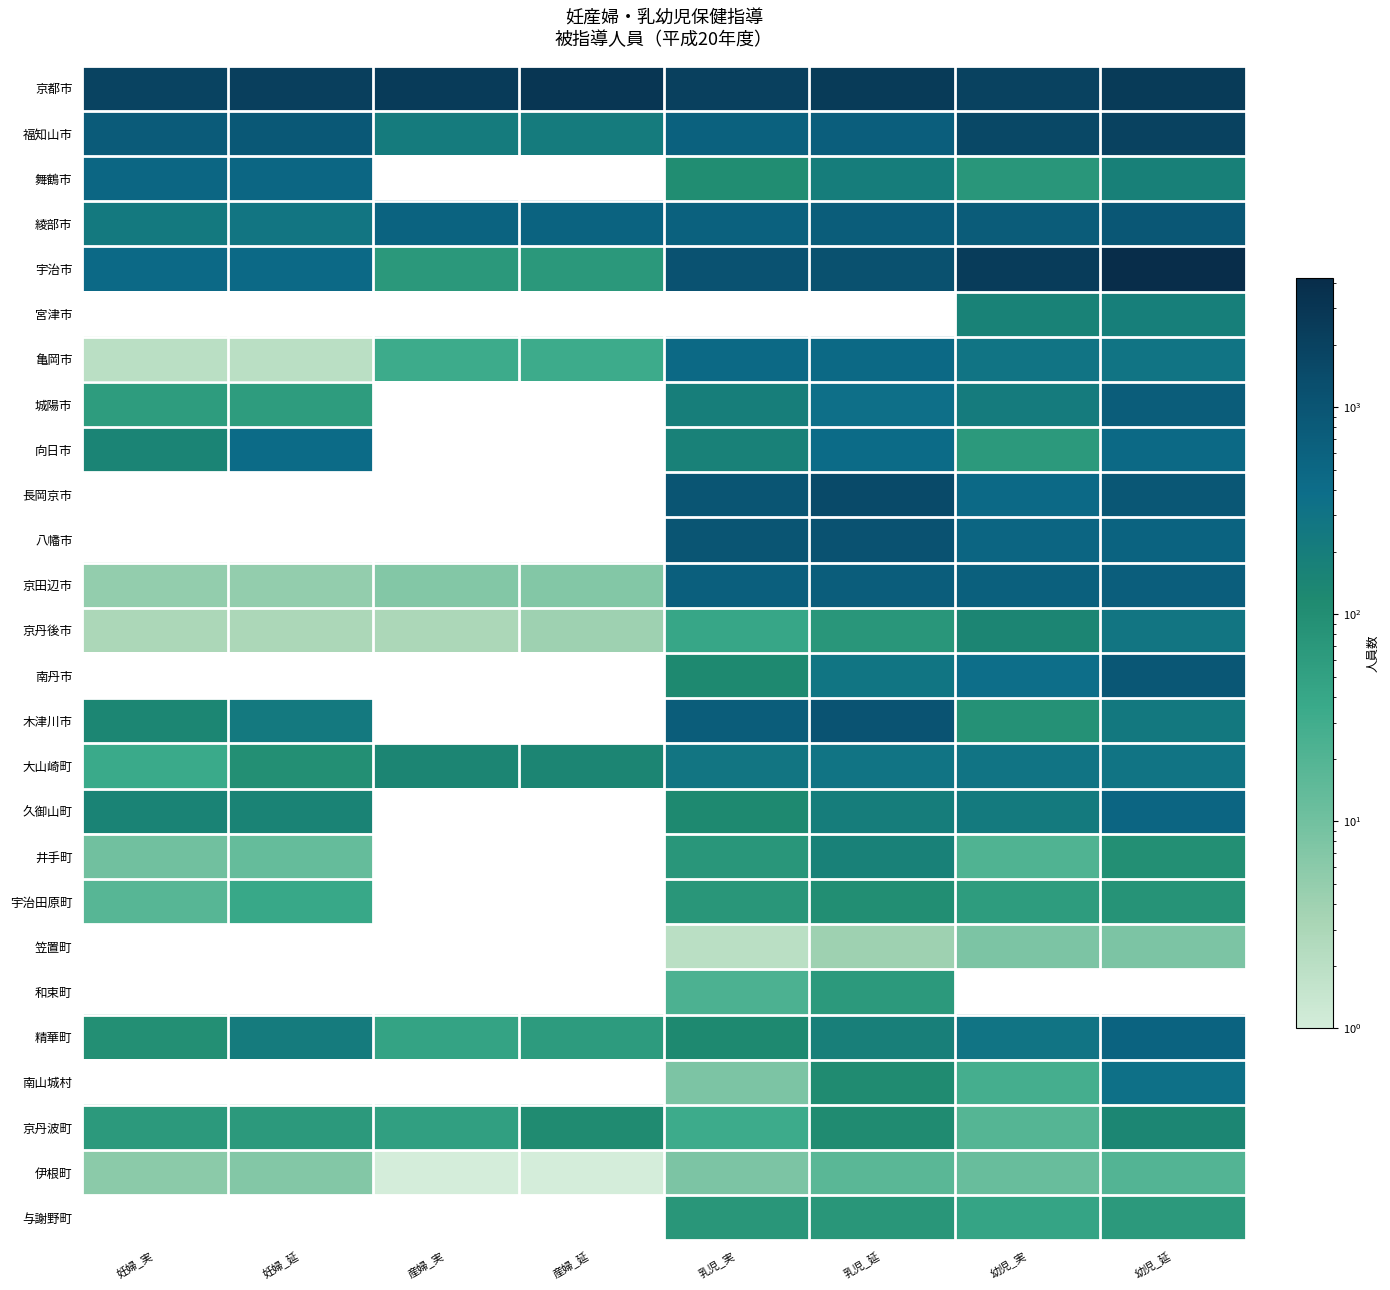

Which category has the highest value in the 向日市 series?

幼児_延